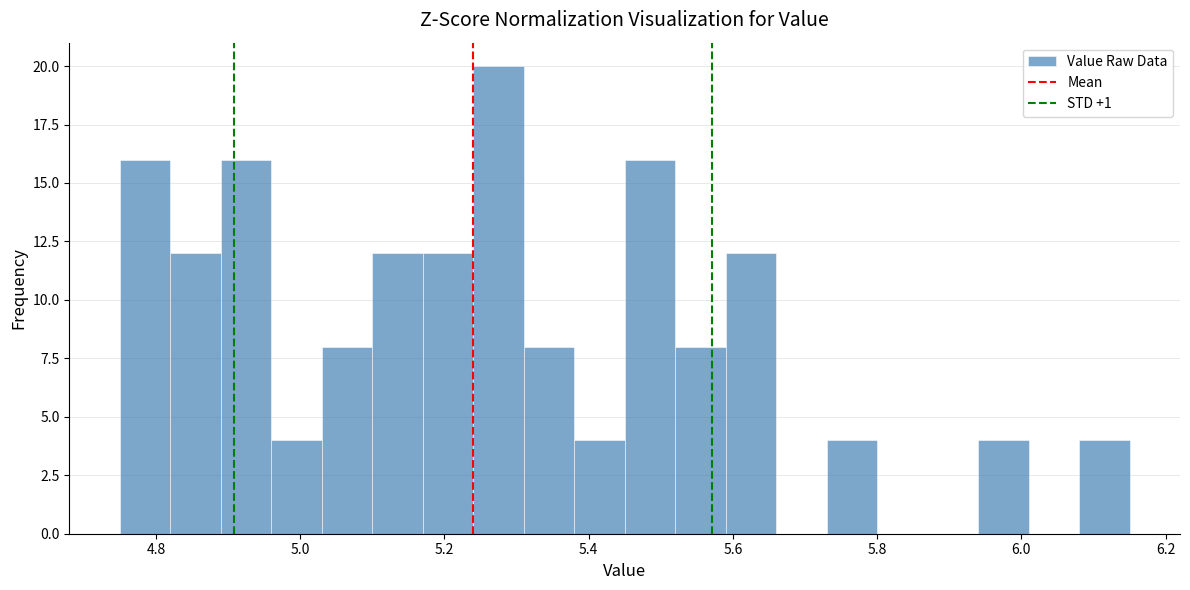

Read against the x-axis, roughly where is the centre of the tallest bar?

5.28